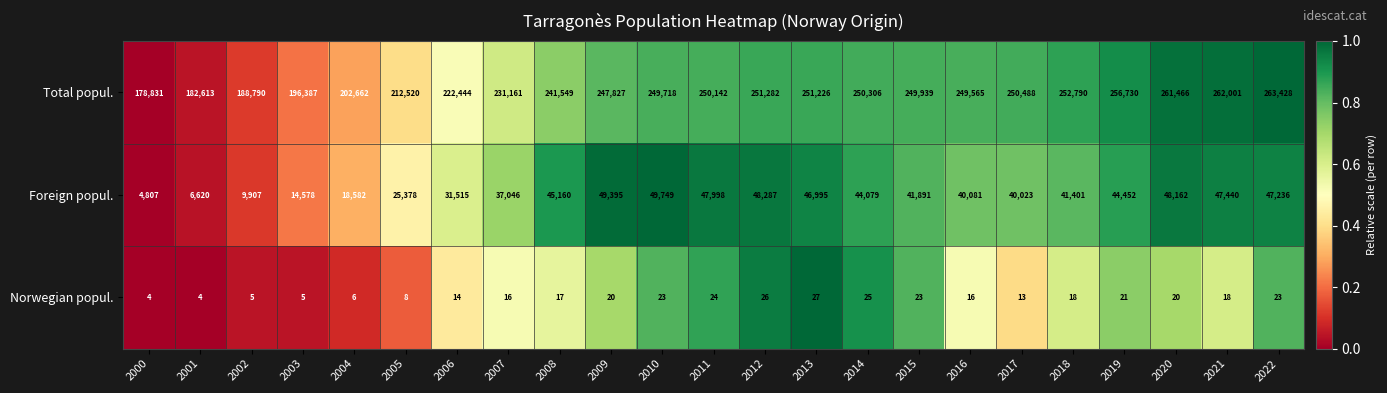

What is the difference between the maximum and minimum values in the Total popul. series?

84597